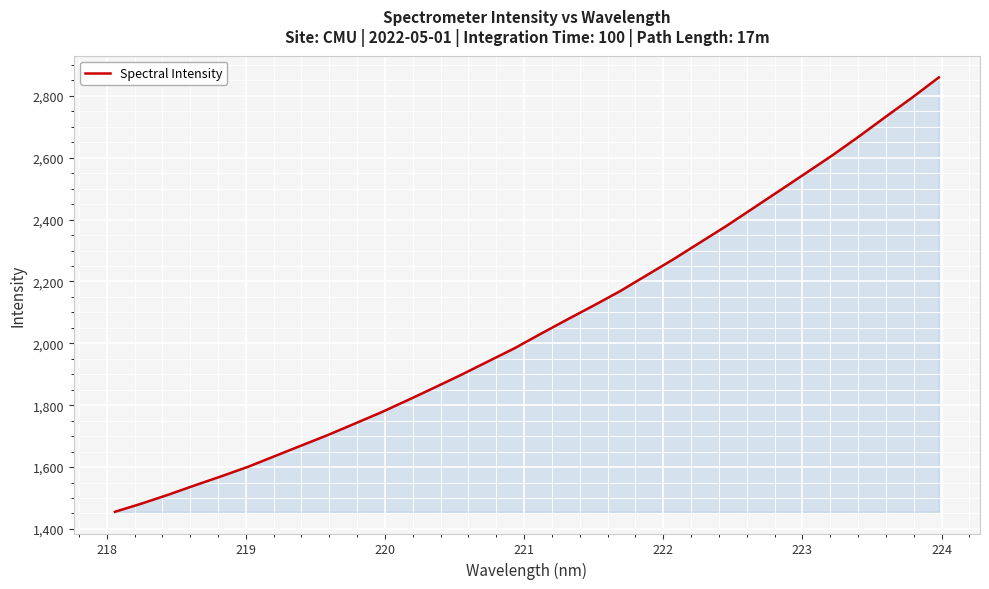

What is the maximum value shown in the chart?

2859.6